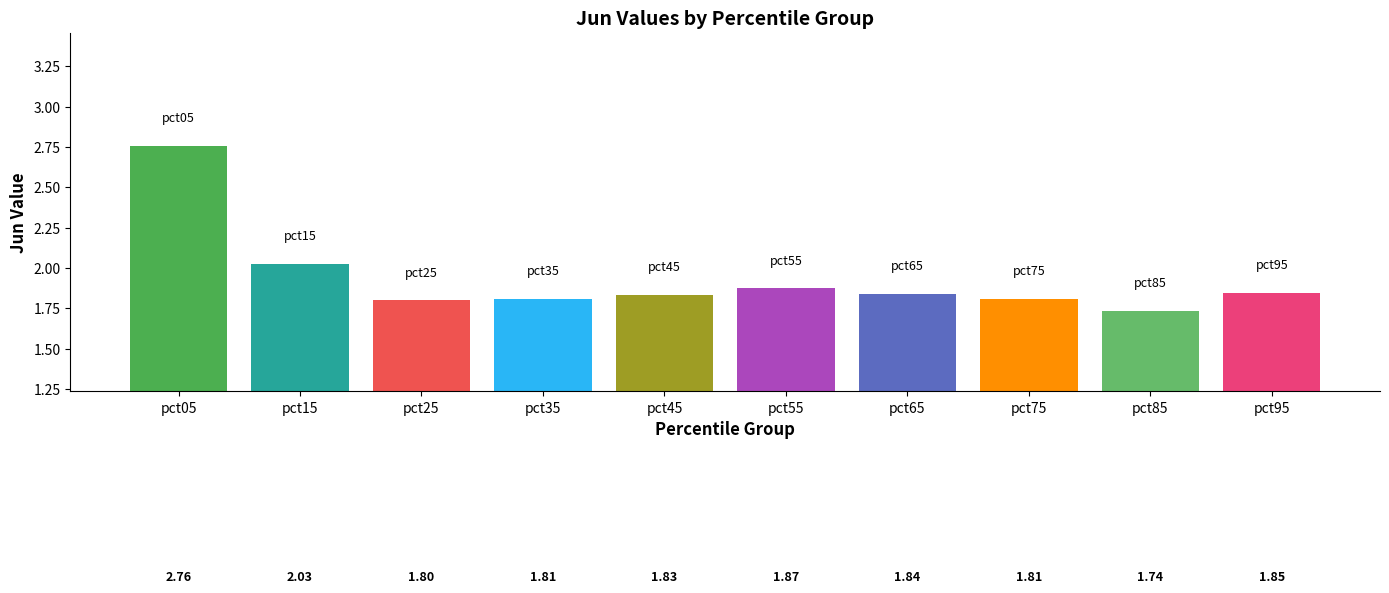

Approximately how many times larger is the value at pct15 compared to pct85?

1.2